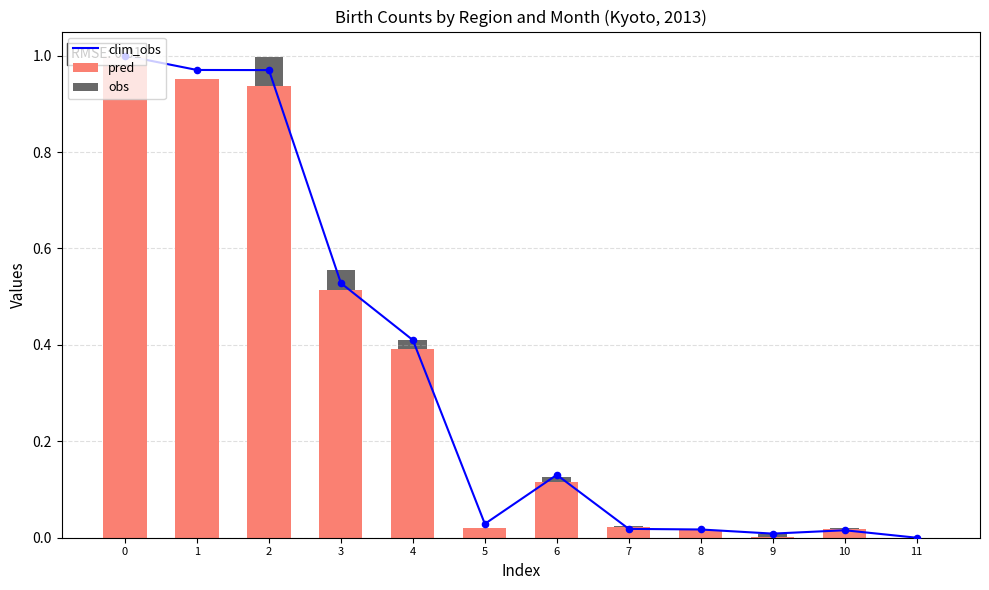

Is the value of obs at 0 greater than the value of clim_obs at 2?

Yes